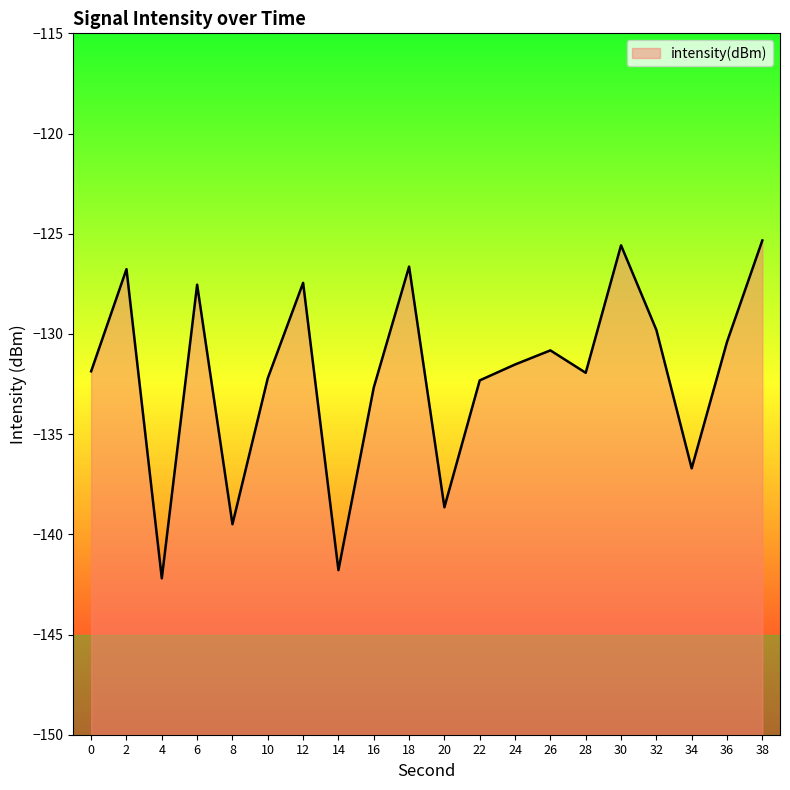

How many lines are shown in the chart?

1